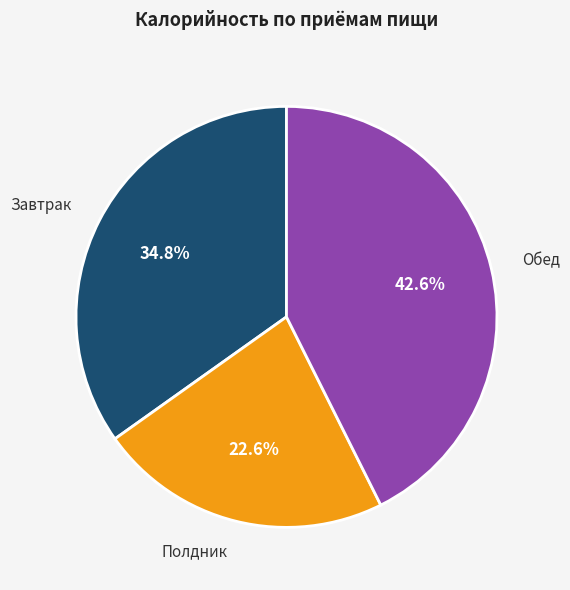

Does any single category account for the majority?

No